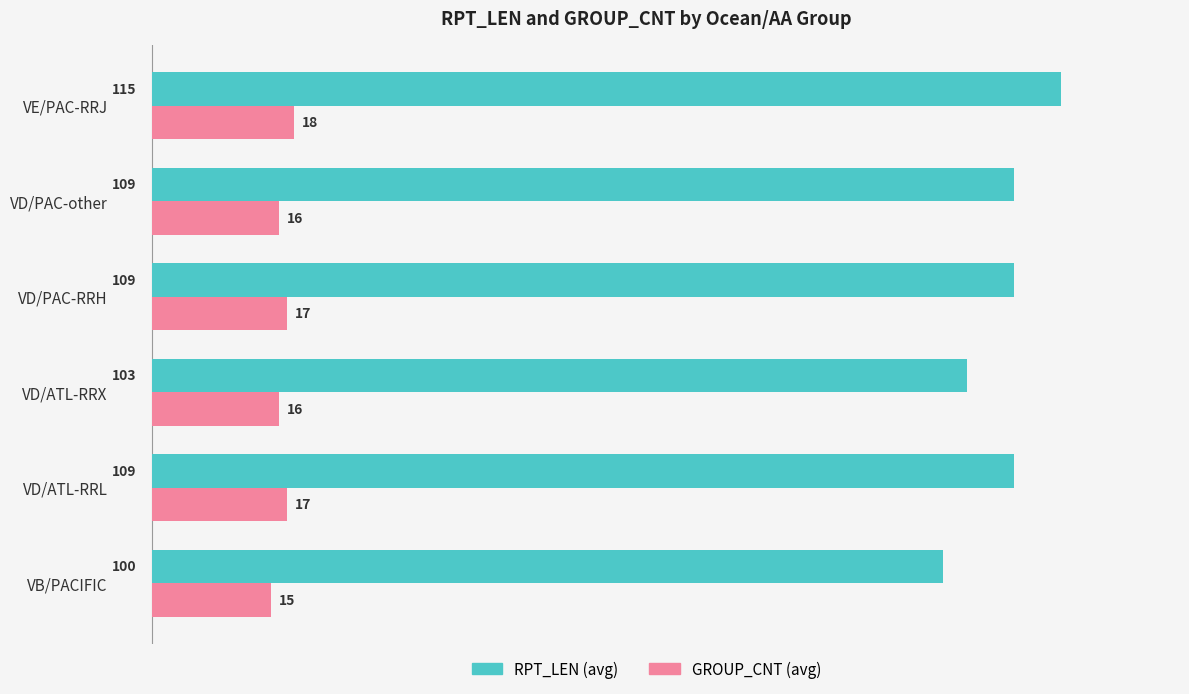

Is it true that GROUP_CNT (avg) equals 16 at VD/PAC-other?

True